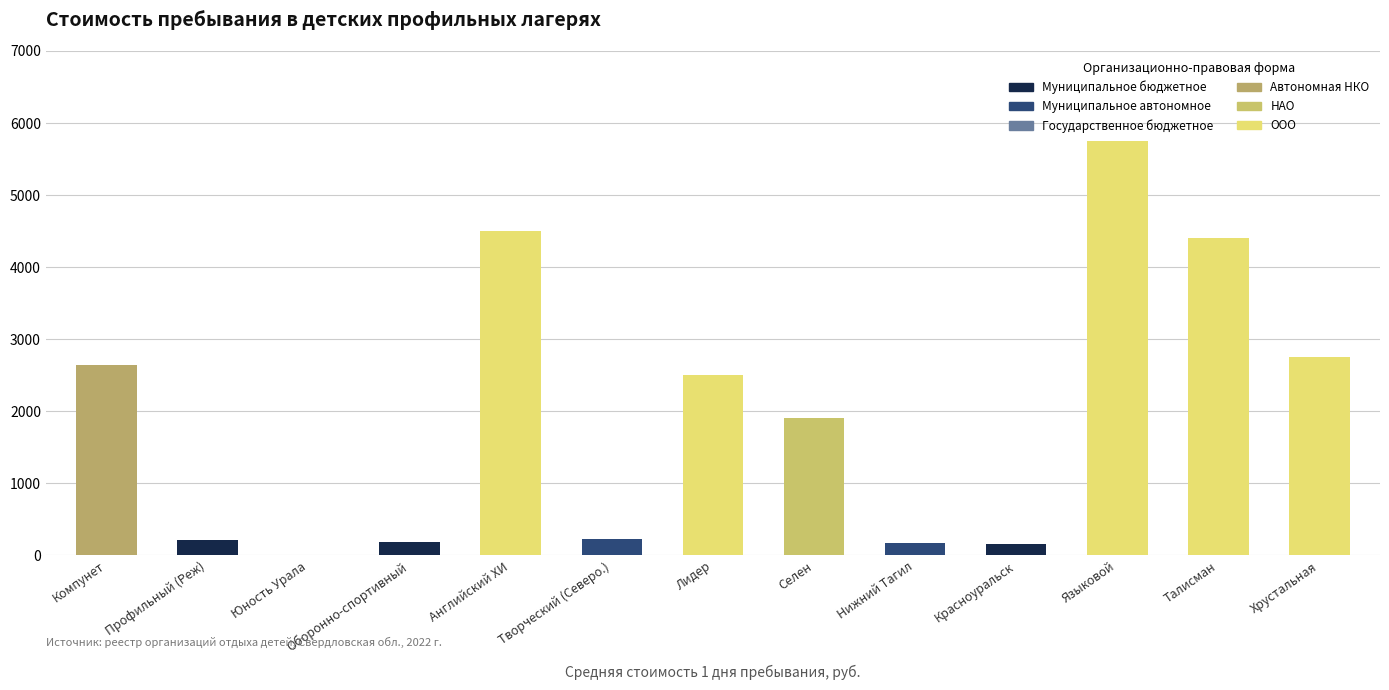

Are the bars horizontal?

No